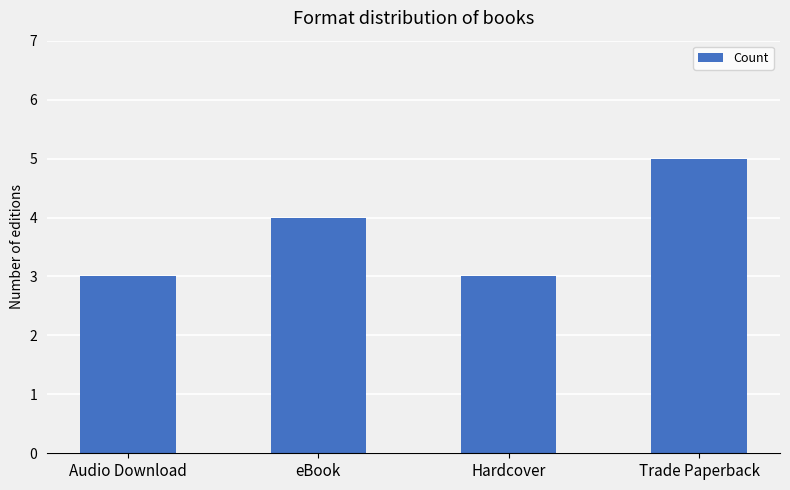

Count the values in the range 3 to 5.

4